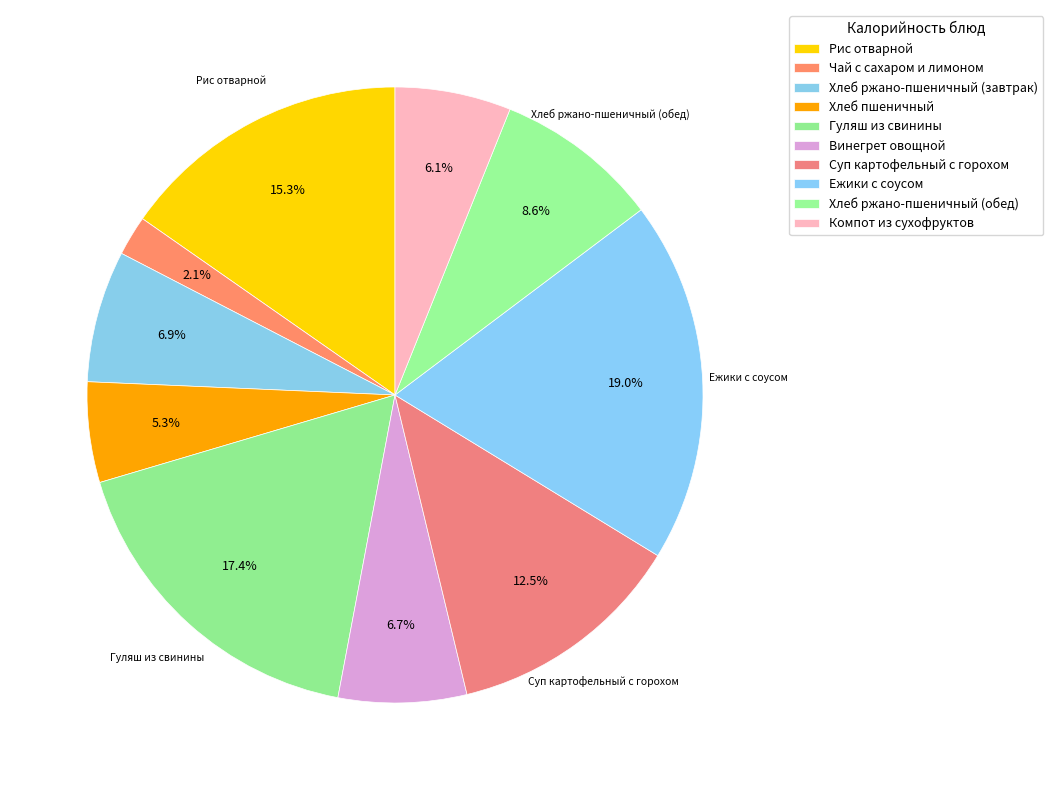

Is it true that Винегрет овощной is 13% of the pie?

False